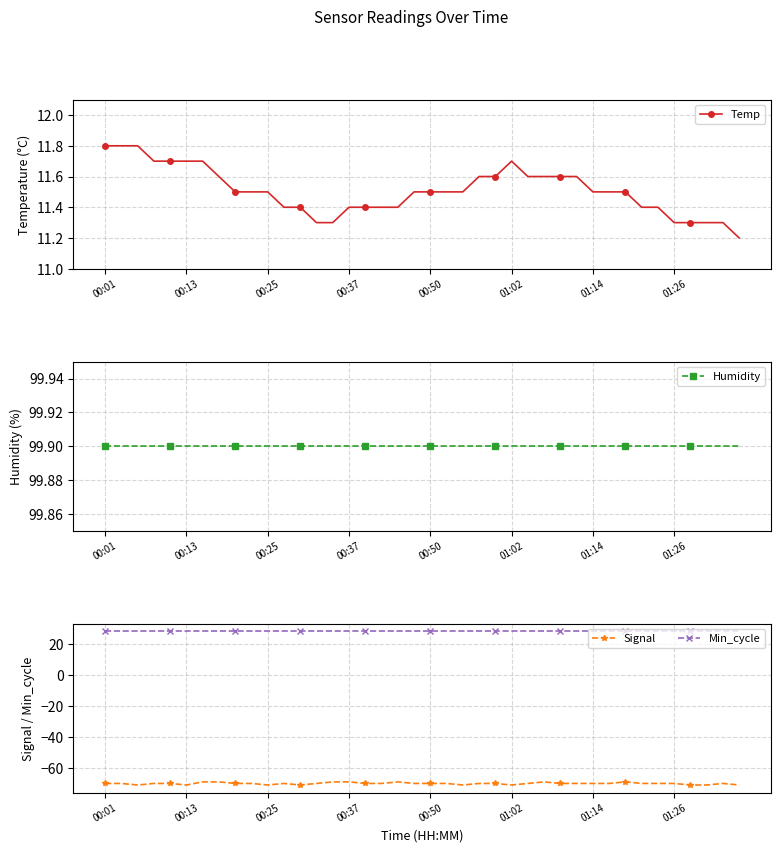

True or false: Temp and Signal cross at least once.

False